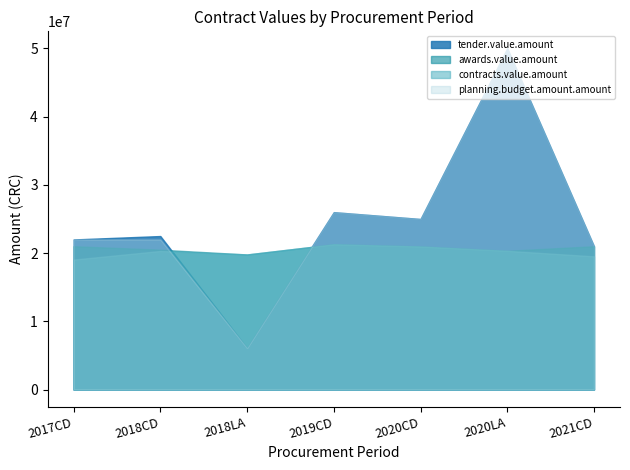

How many interior local valleys does the planning.budget.amount.amount series have?

2